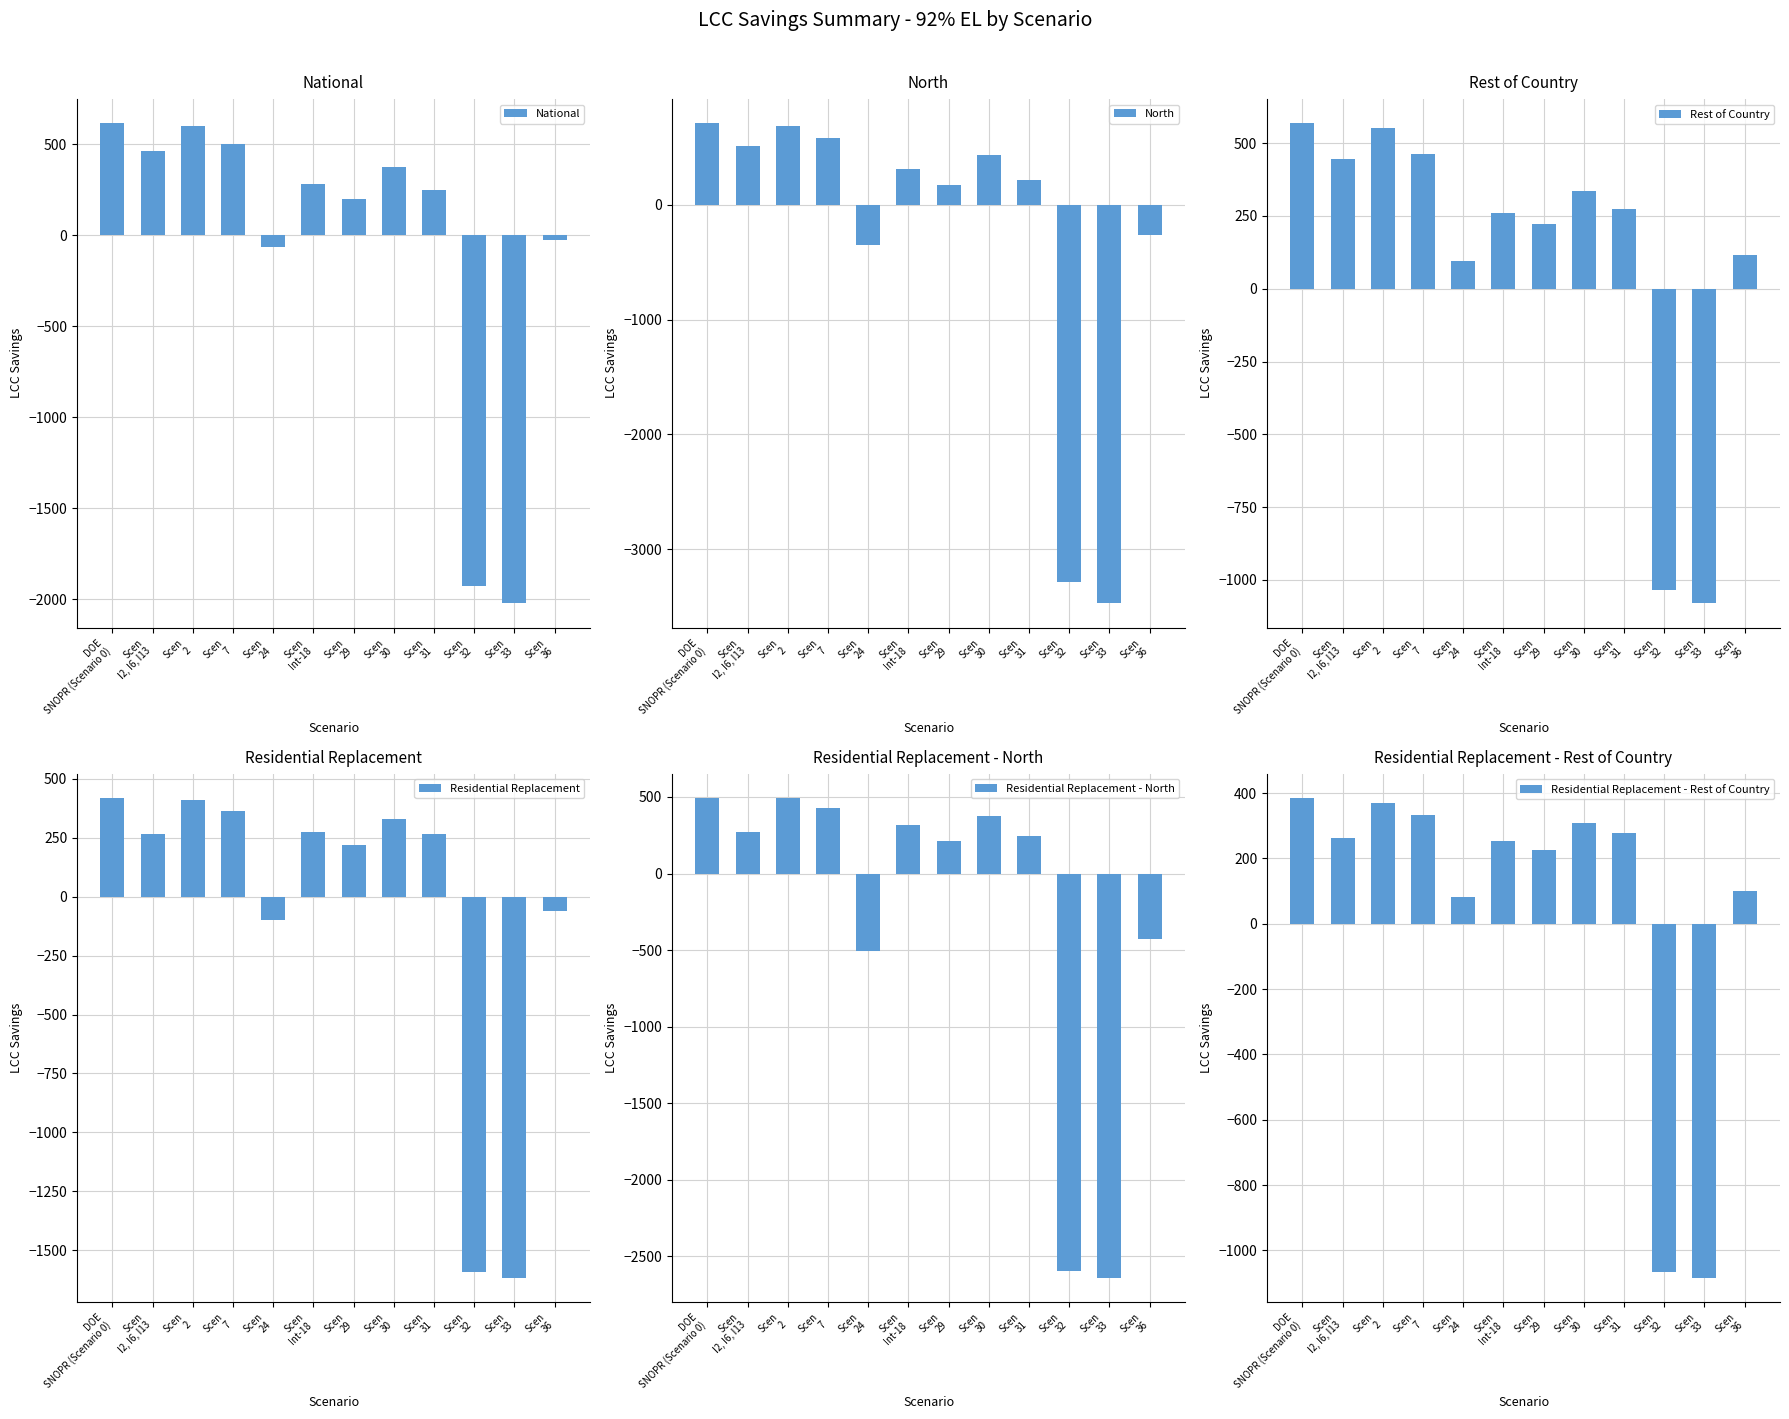

List the labels in order of Residential Replacement - Rest of Country value, smallest first.

Scen
33, Scen
32, Scen
24, Scen
36, Scen
29, Scen
Int-18, Scen
I2, I6, I13, Scen
31, Scen
30, Scen
7, Scen
2, DOE
SNOPR (Scenario 0)